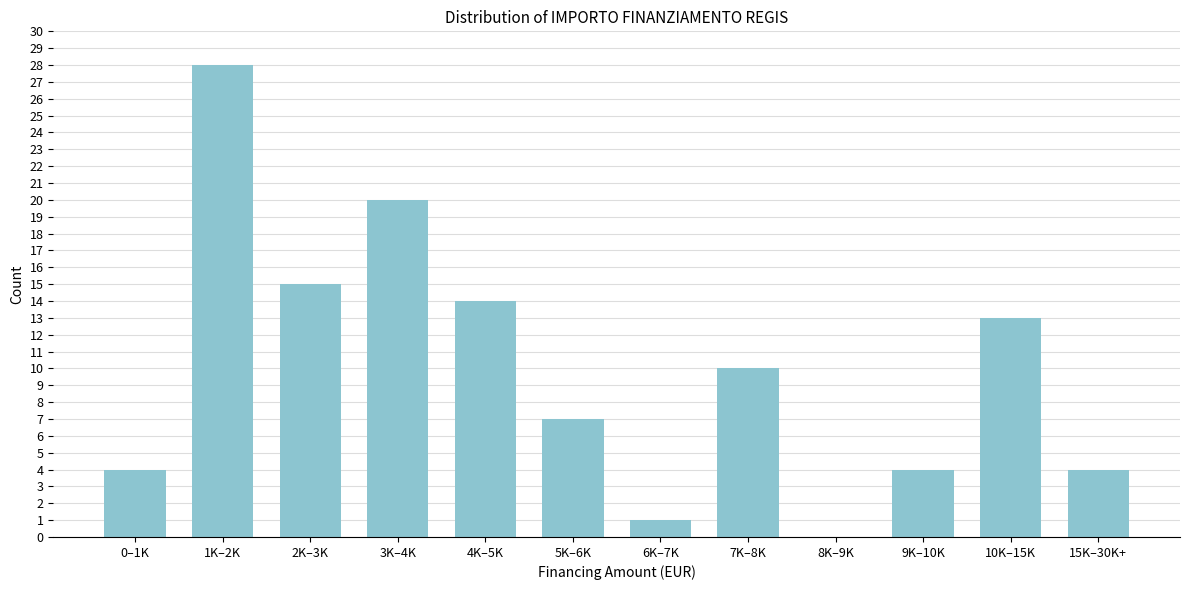

Approximately how many times larger is the value at 7K–8K compared to 3K–4K?

0.5